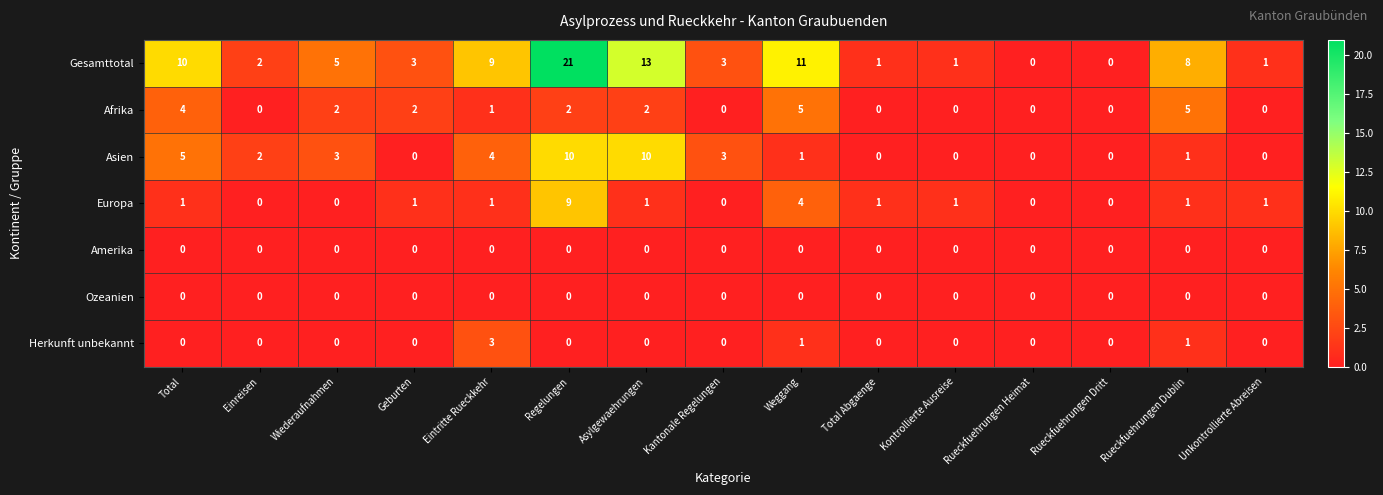

Which label corresponds to the largest value in the chart?

Regelungen